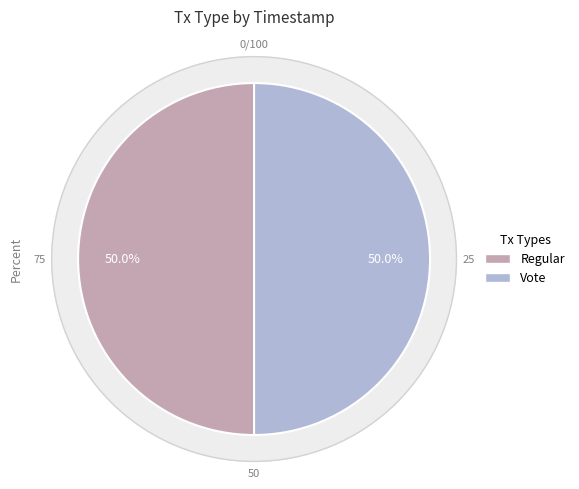

Does Vote account for over 50% of the chart?

No